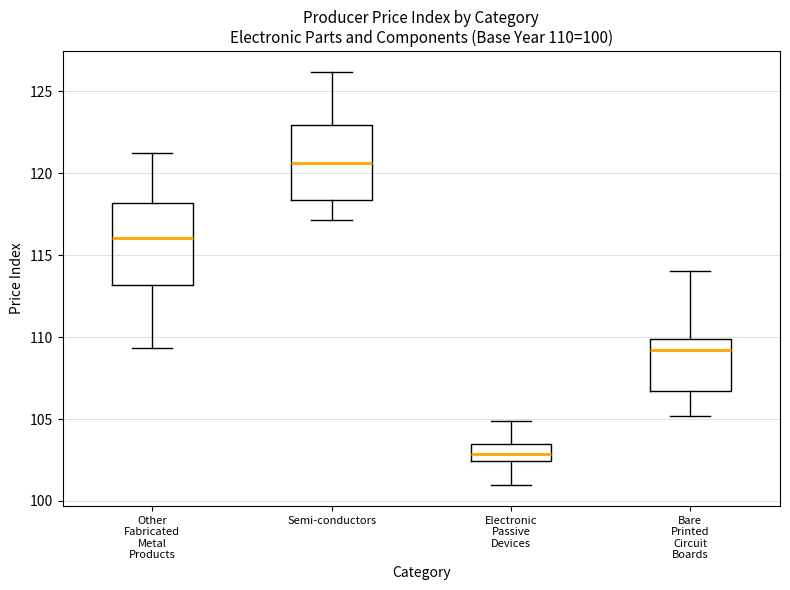

Which box has the lowest median line?

Electronic Passive Devices